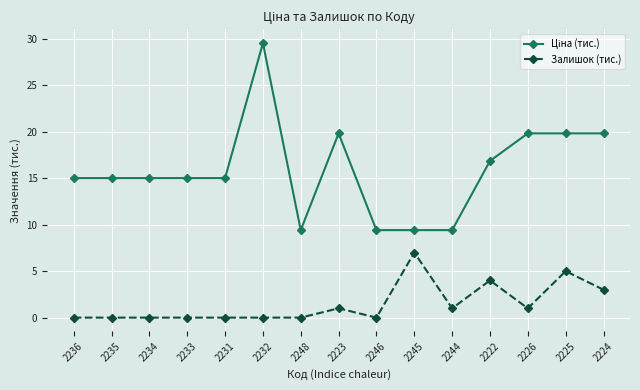

How many Залишок (тис.) values are between 0 and 3?

12